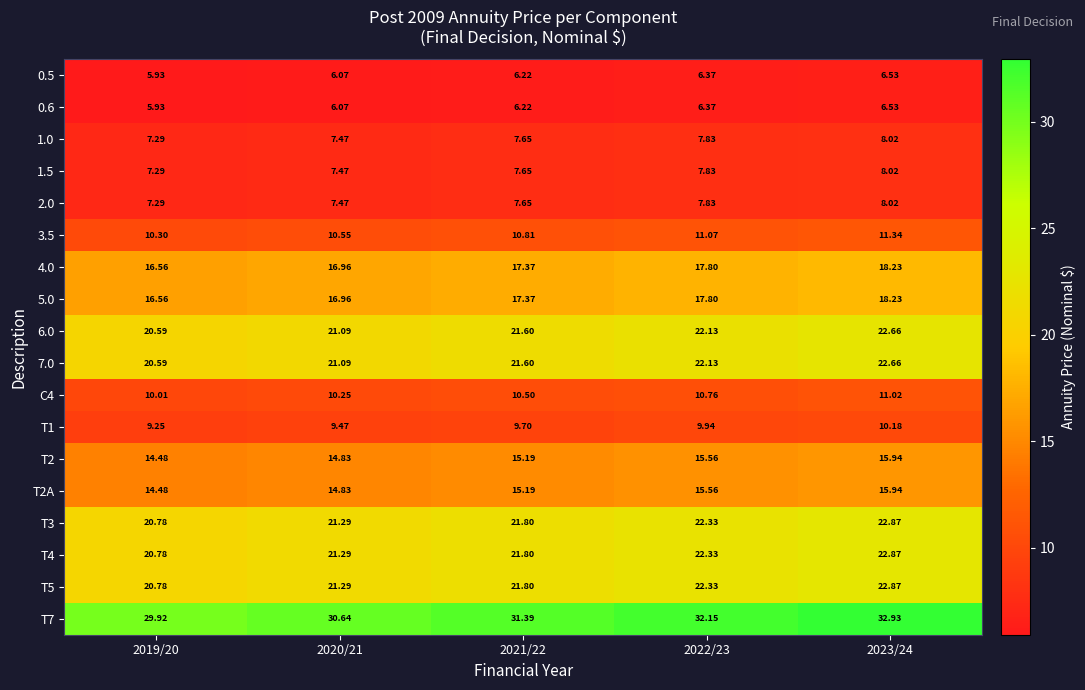

Is the value of T2A at 2019/20 greater than the value of T4 at 2019/20?

No